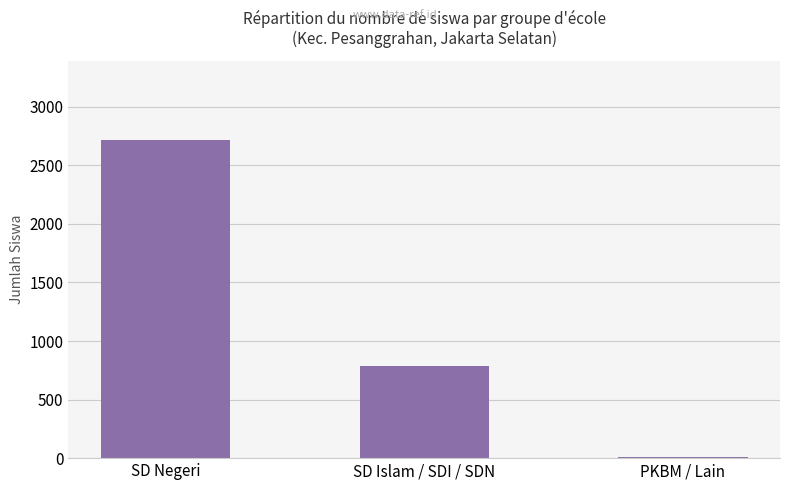

What is the sum of the values at SD Negeri and SD Islam / SDI / SDN?

3502